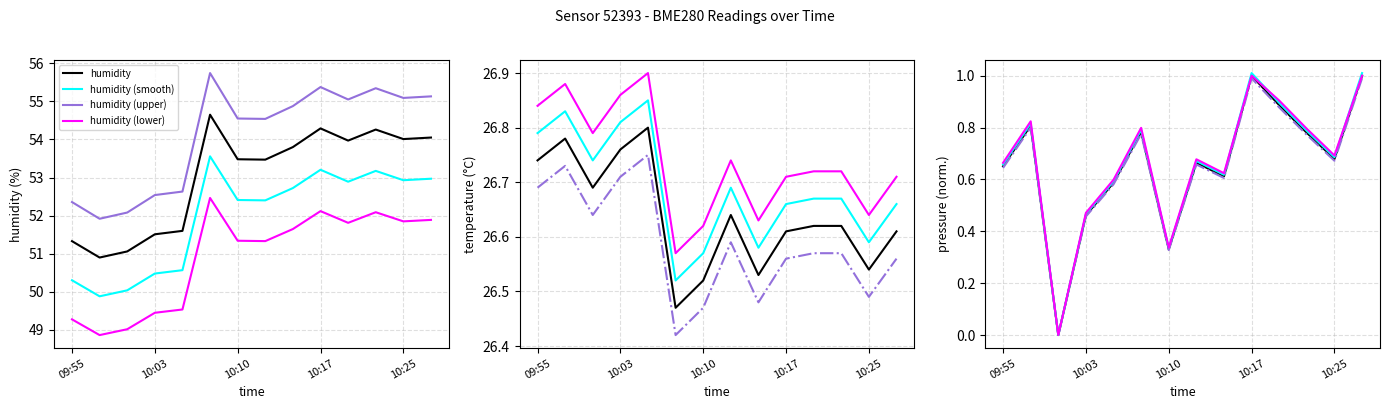

At which category is the sum across all series the highest?

10:17